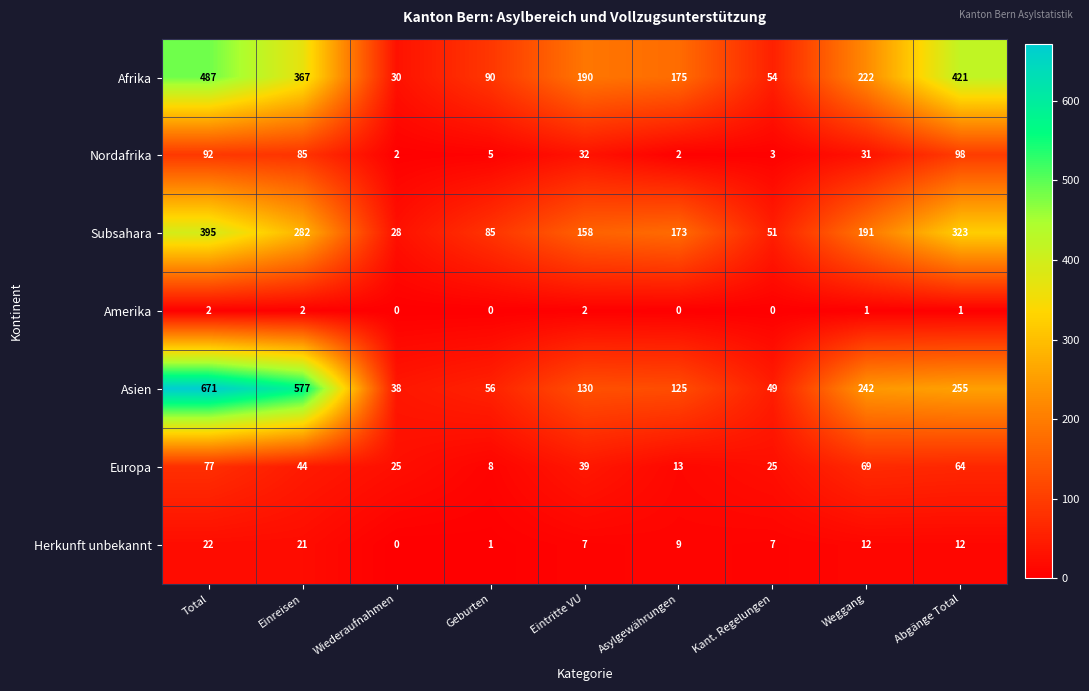

Which series changed the most between Einreisen and Abgänge Total?

Asien